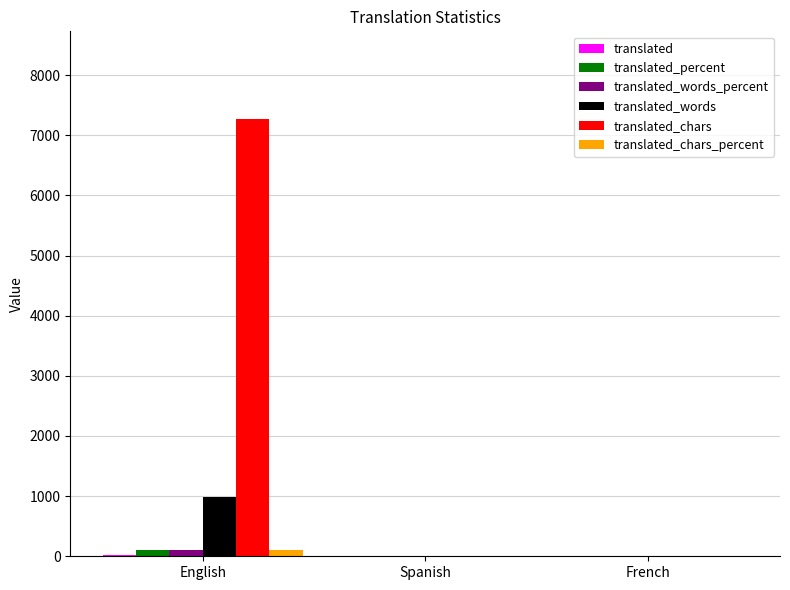

What is the greatest value displayed?

7265